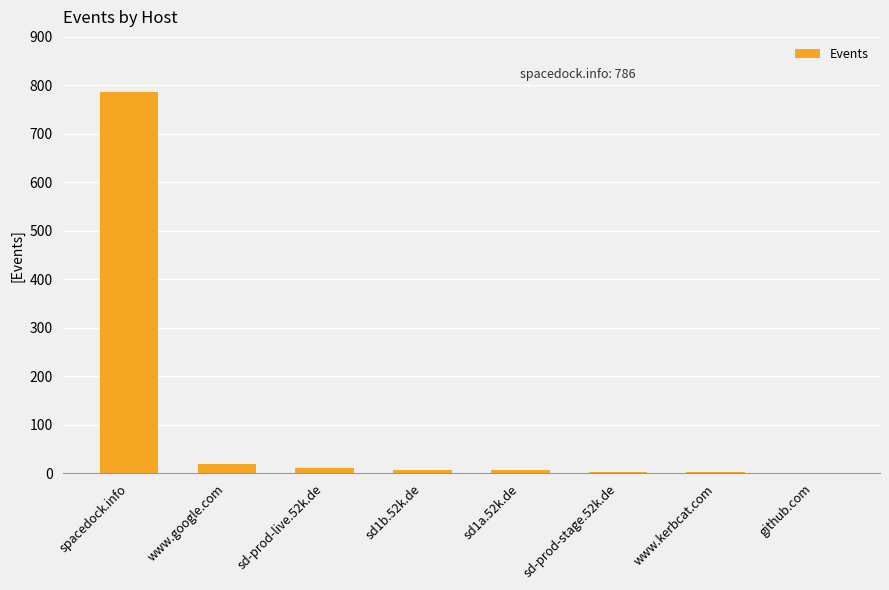

Count the number of categories in the chart.

8